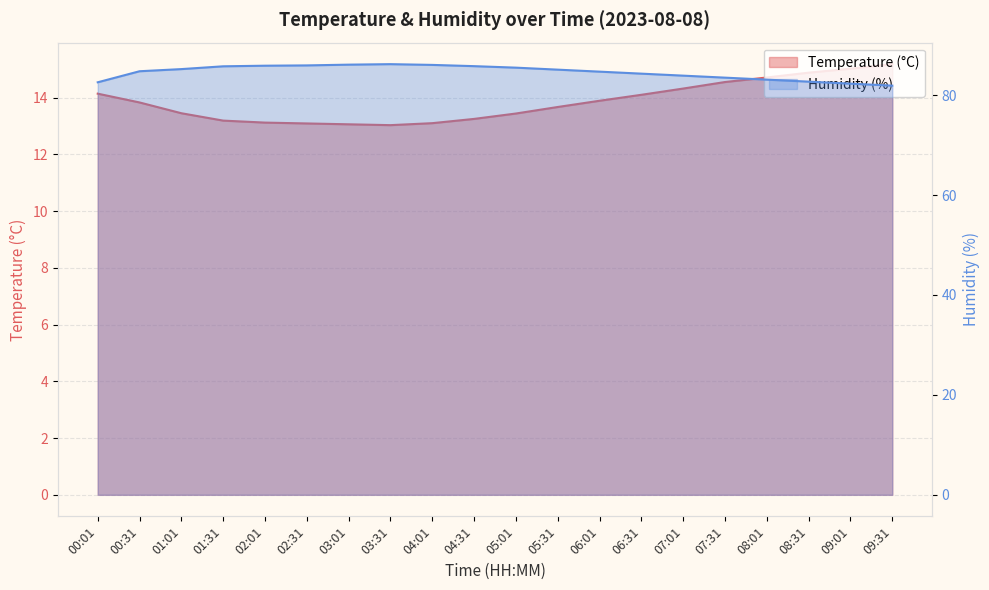

What is the label of the 15th point from the right?

02:31